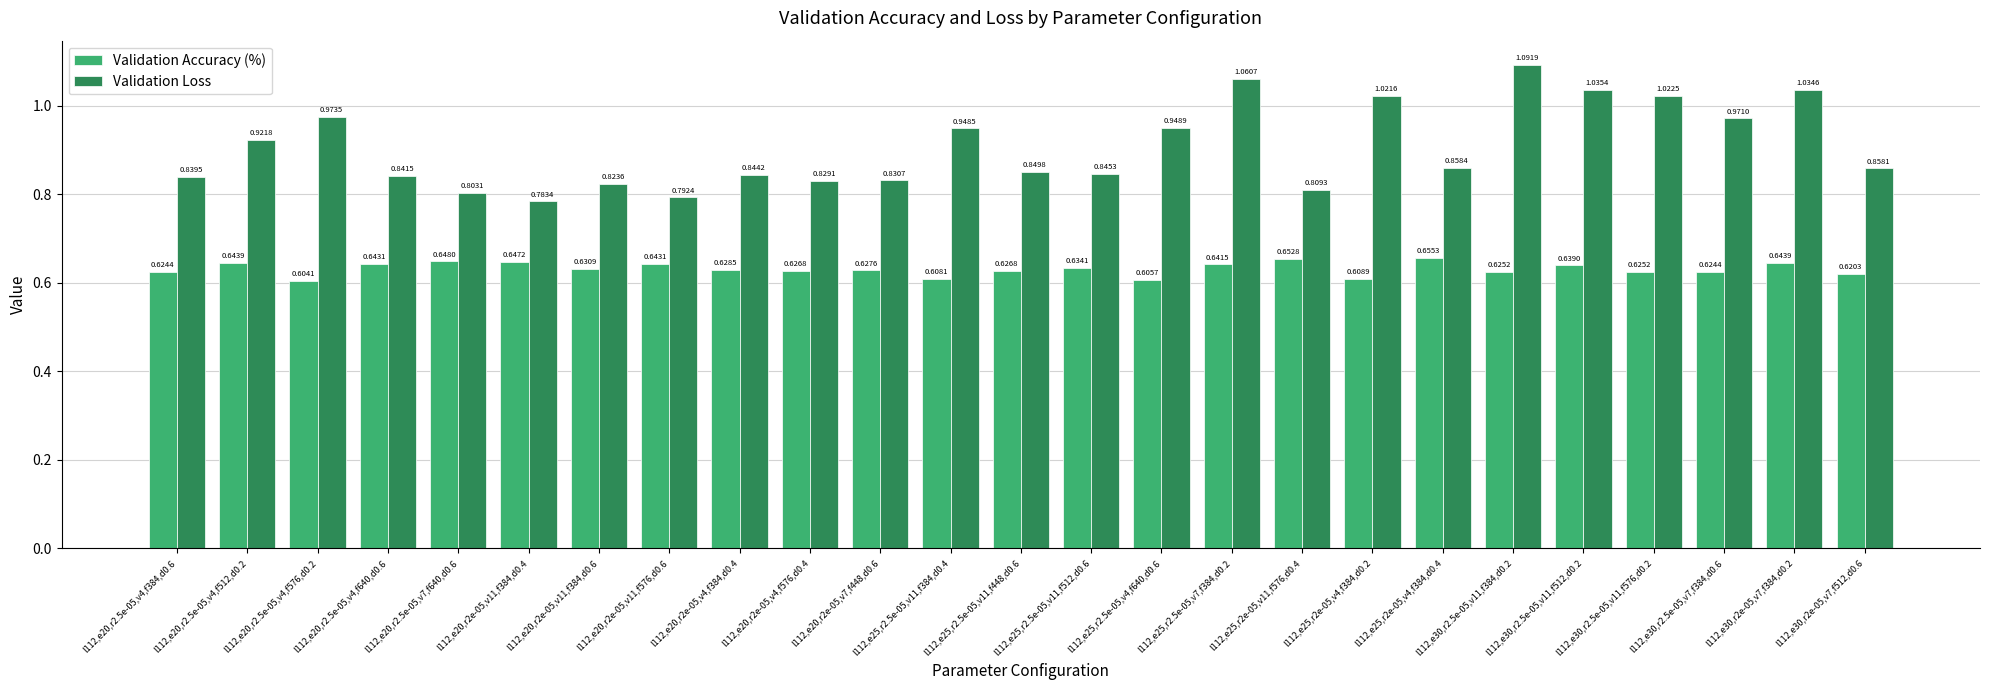

Which series has the widest spread of values?

Validation Loss